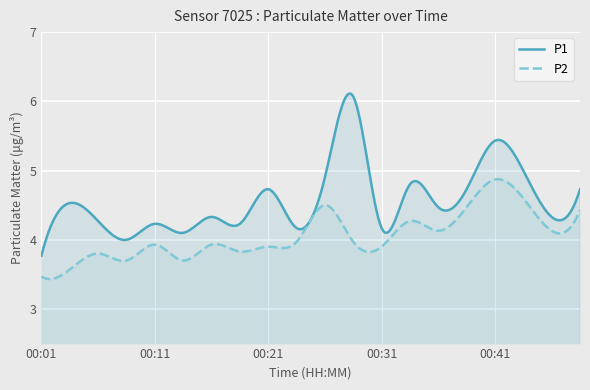

At which category is the sum across all series the highest?

00:41